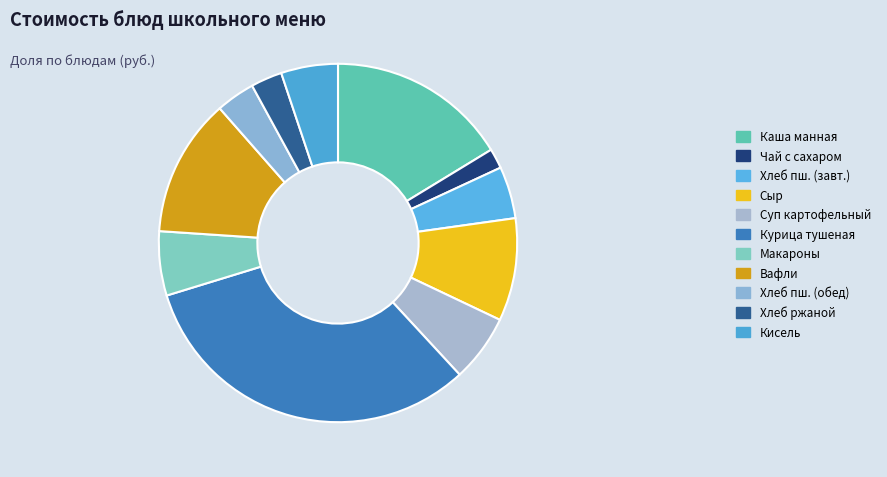

Is there any slice that represents more than half of the pie?

No